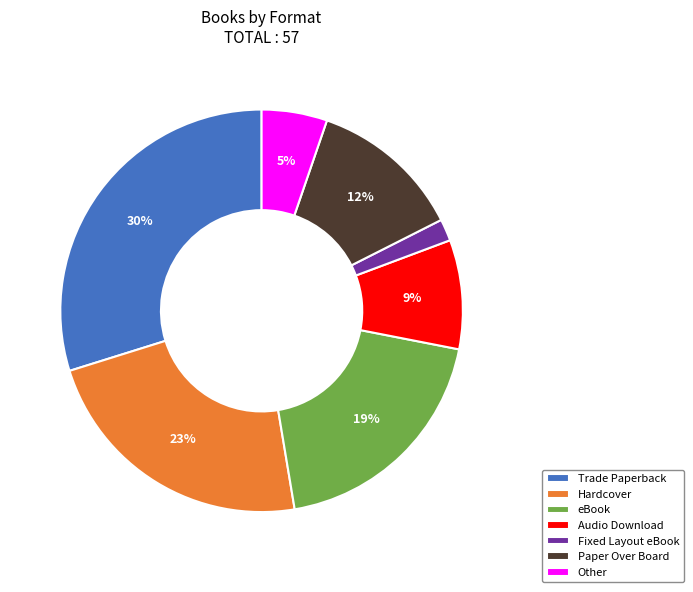

To the nearest percent, what portion does eBook represent?

19%